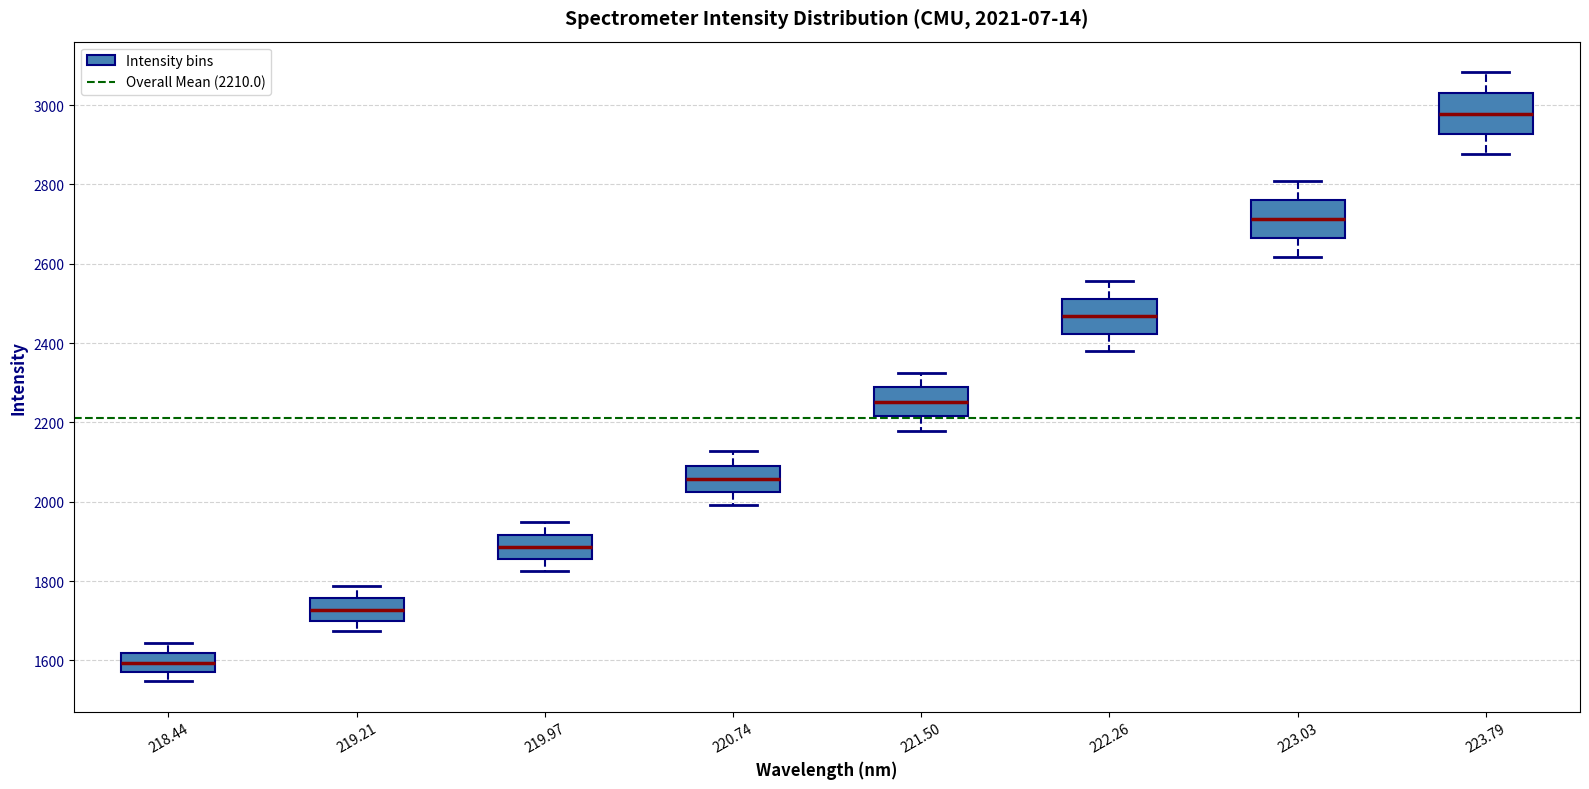

Which box has the highest median line?

223.79